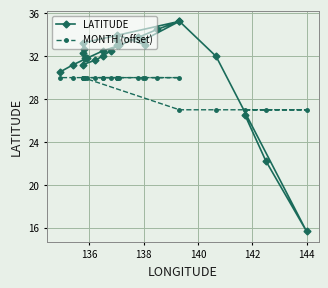

How many interior local valleys does the LATITUDE series have?

3